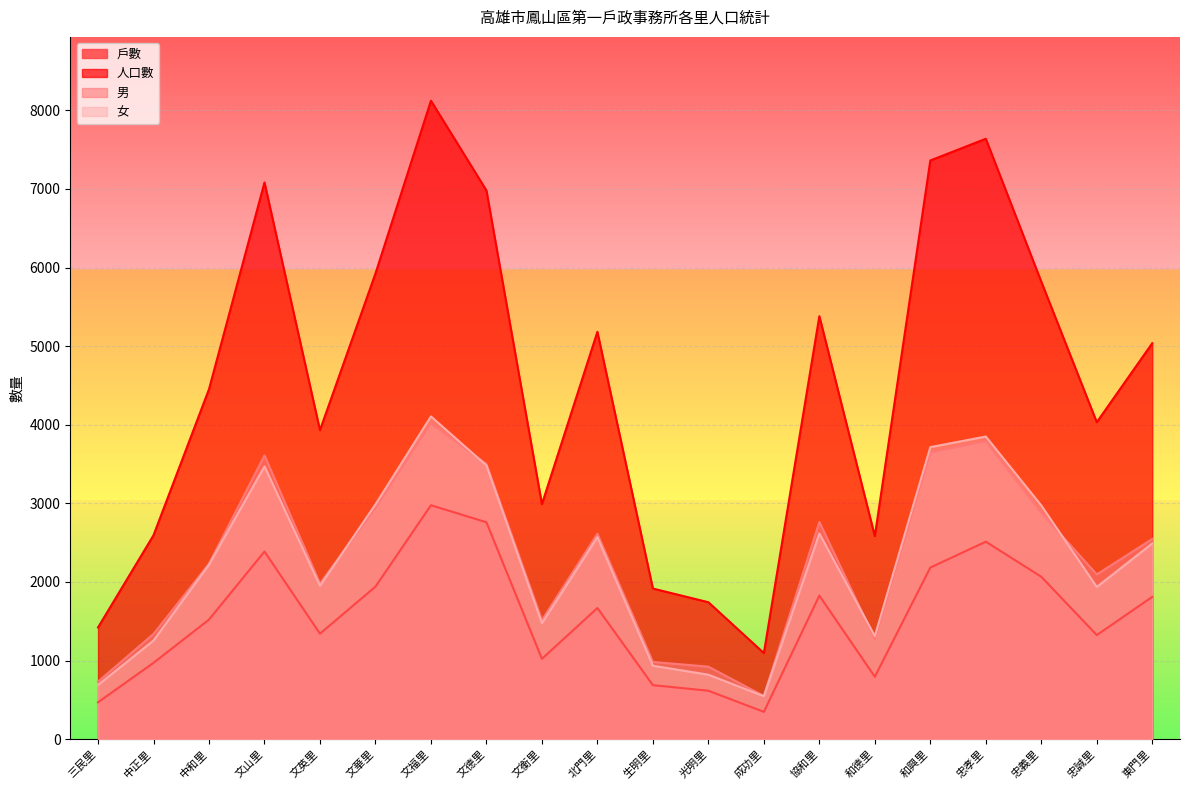

What is the total value across all series at 忠孝里?

17788